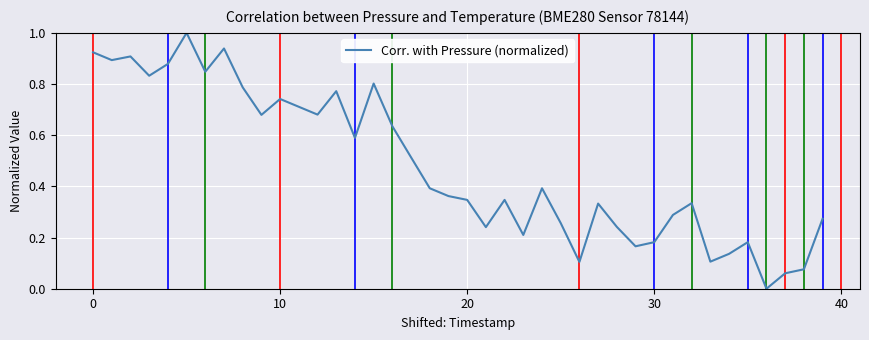

What is the greatest value displayed?

1.0